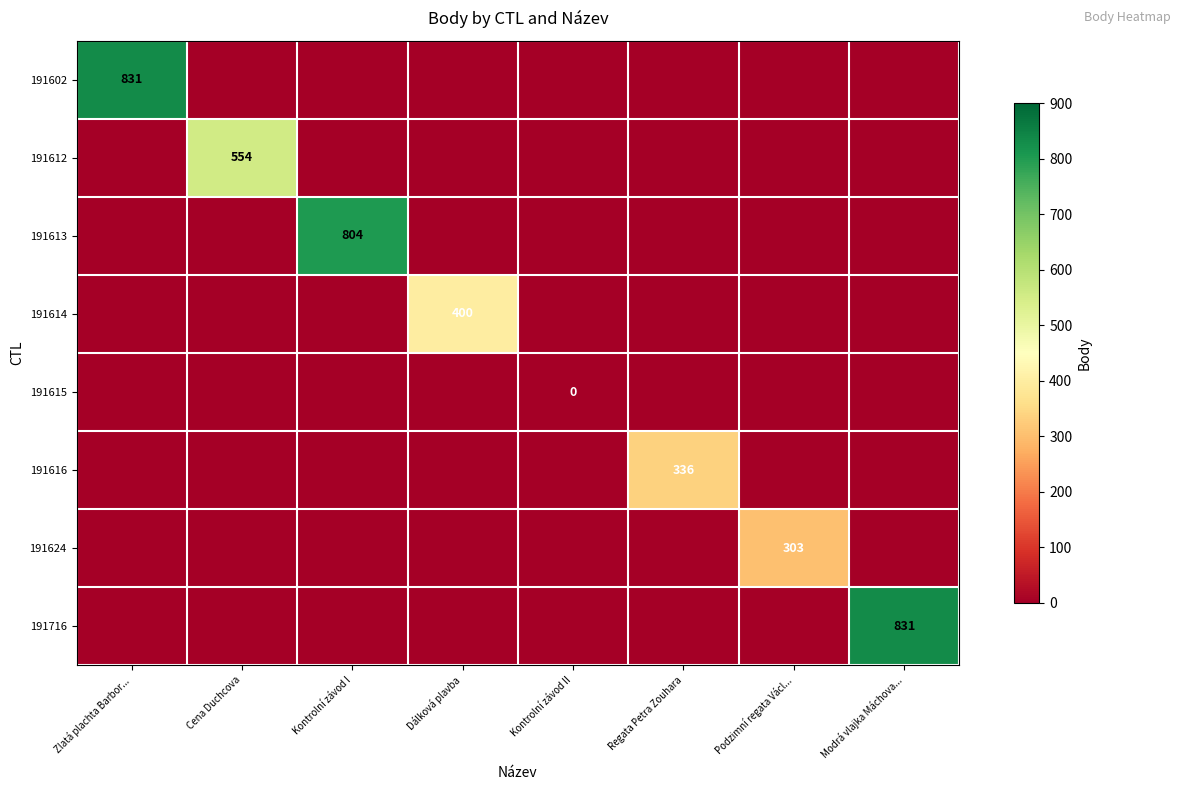

True or false: 191716 has a value of 227 at Modrá vlajka Máchova....

False